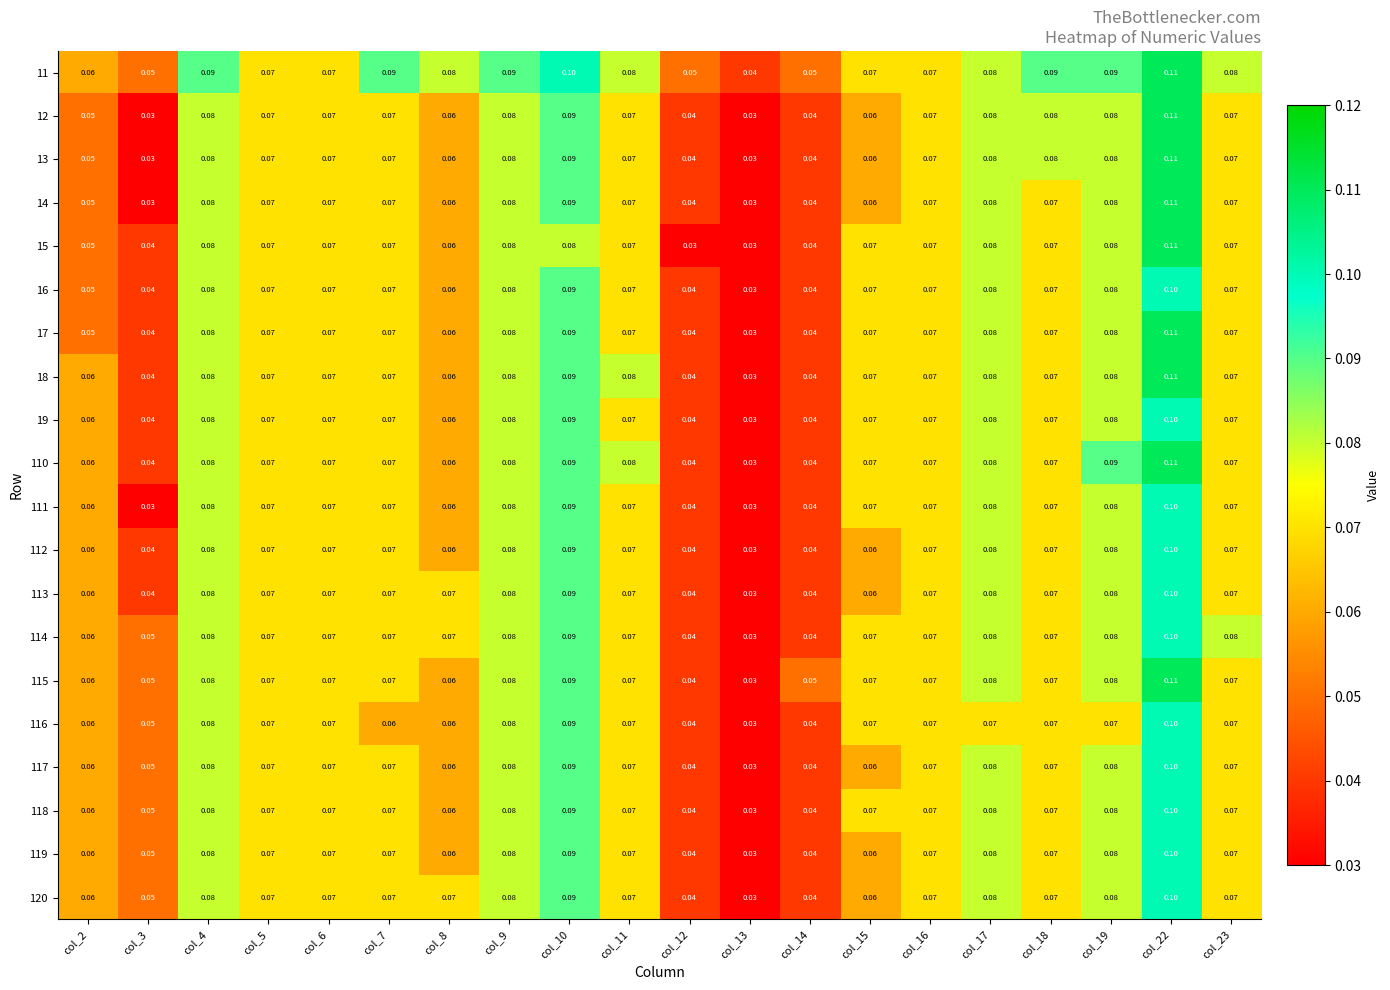

Is the value of 17 at col_14 greater than the value of 113 at col_2?

No